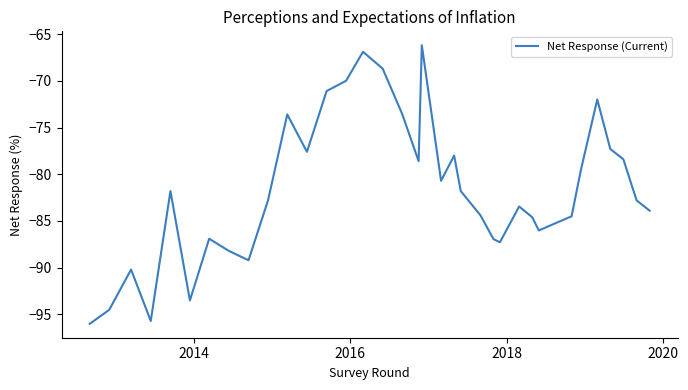

What is the difference between the maximum and minimum values?

29.8